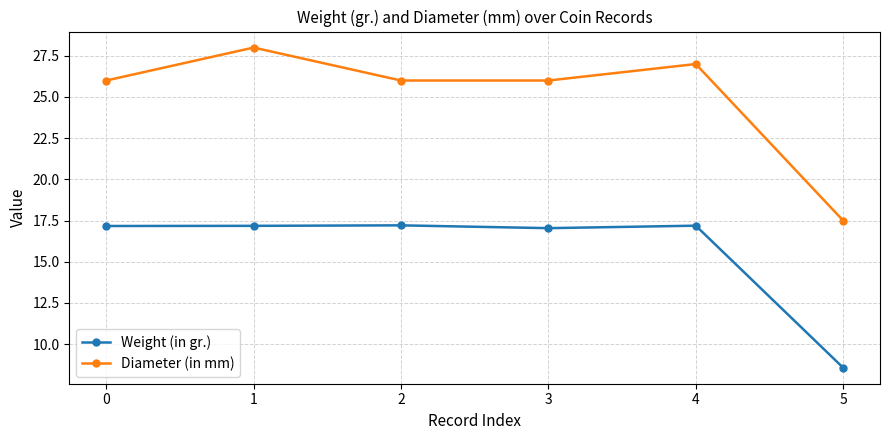

At how many categories does at least one series exceed 9?

6